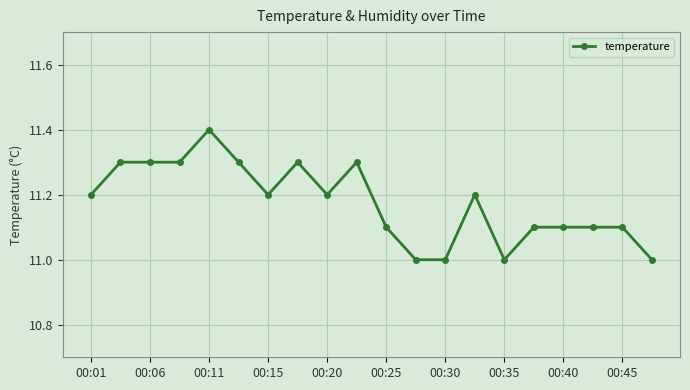

What is the maximum value shown in the chart?

11.4